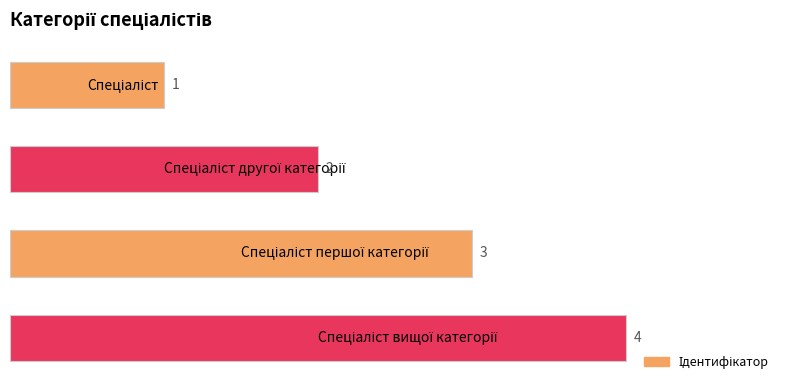

What is the sum of all values?

10